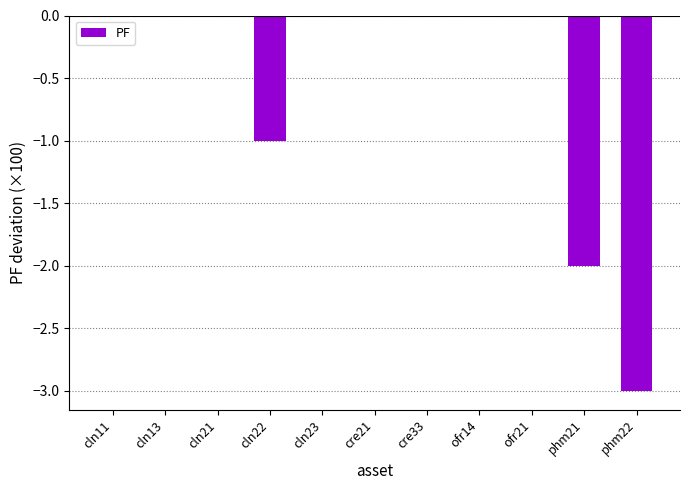

True or false: the data shows -3.0 at phm22.

True